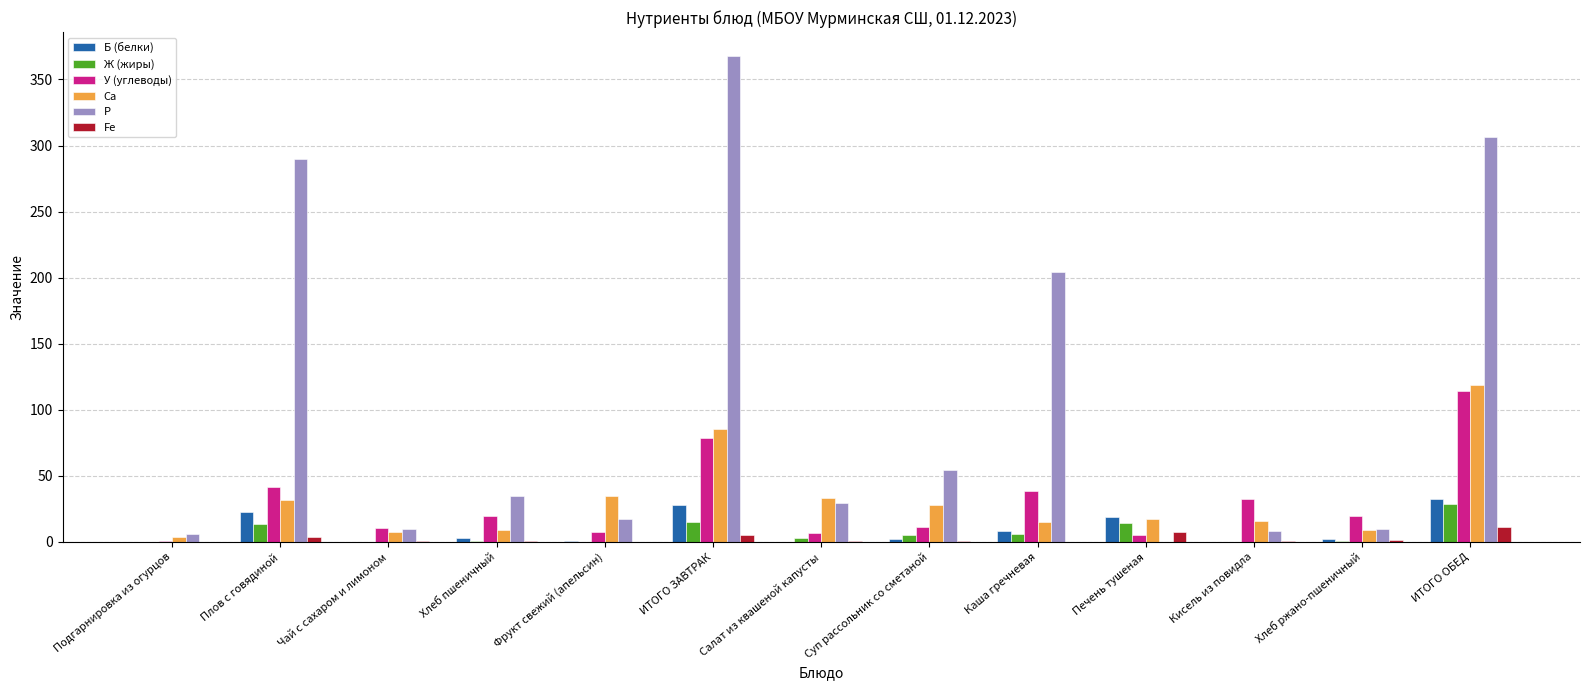

True or false: Са has a value of 85.7 at ИТОГО ЗАВТРАК.

True